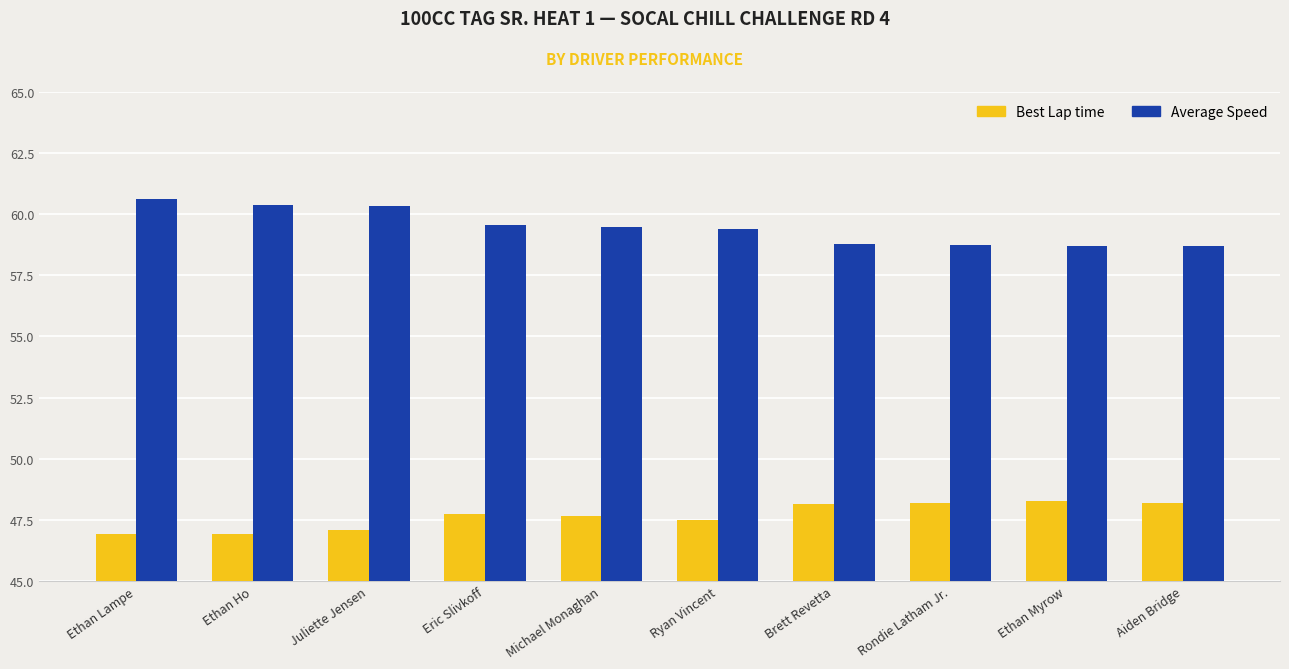

List the series in order of their overall mean, highest first.

Average Speed, Best Lap time